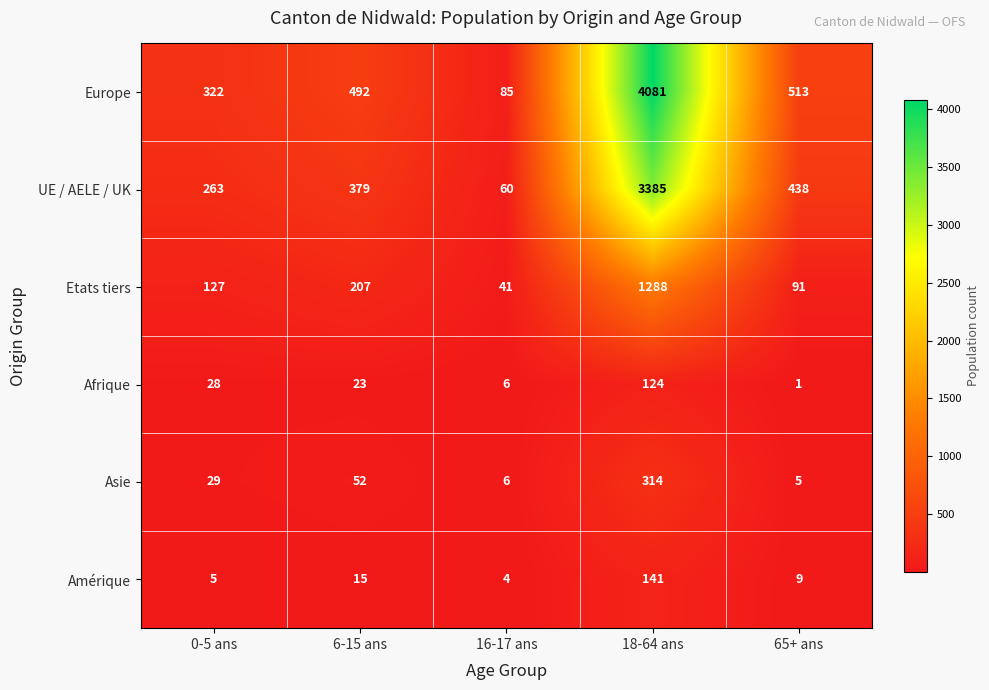

What is the minimum value shown in the chart?

1